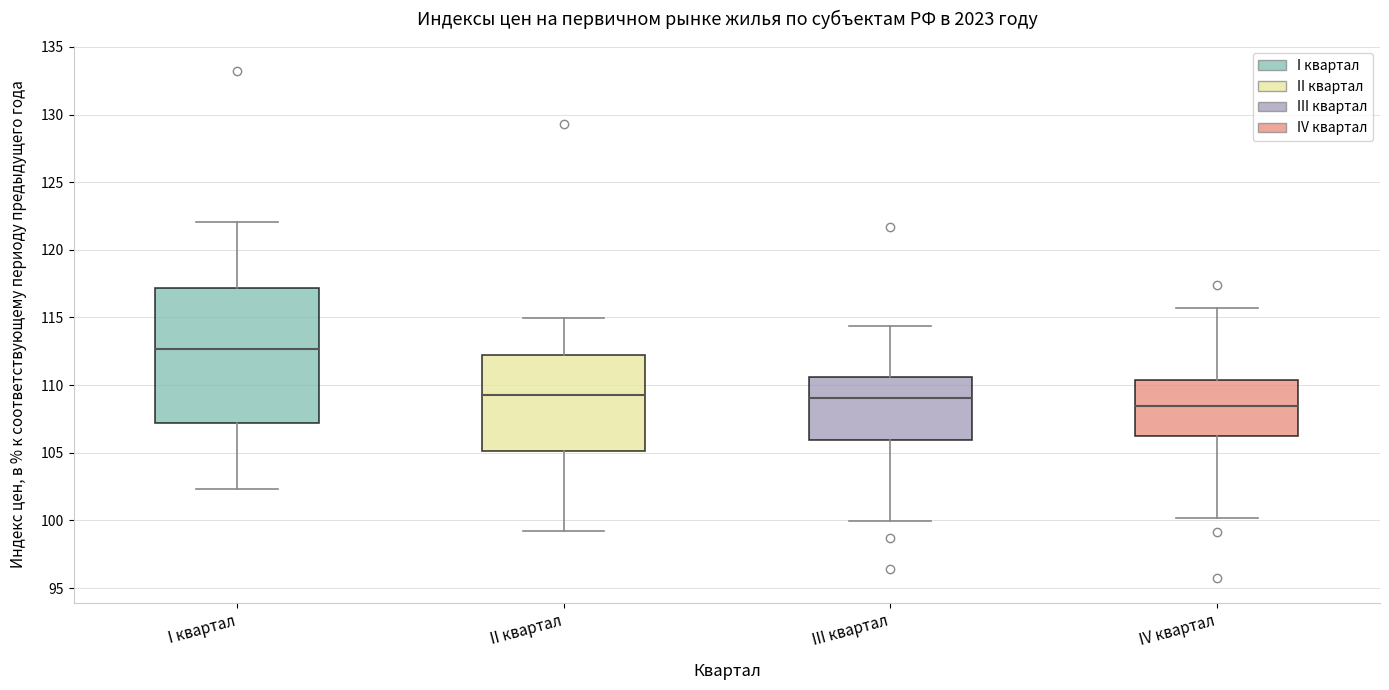

Reading left to right, transcribe this box plot: for each box, give where its median line is, the range the box spans, and where its two whiskers end, as read against the y-axis. The values are not printed on the chart, so give them approximately, as read against the axis.

I квартал: median 112.5, box 107.0 to 117.0, whiskers 102.5 to 122.0
II квартал: median 109.5, box 105.0 to 112.5, whiskers 99.5 to 115.0
III квартал: median 109.0, box 106.0 to 110.5, whiskers 100.0 to 114.5
IV квартал: median 108.5, box 106.0 to 110.5, whiskers 100.0 to 115.5